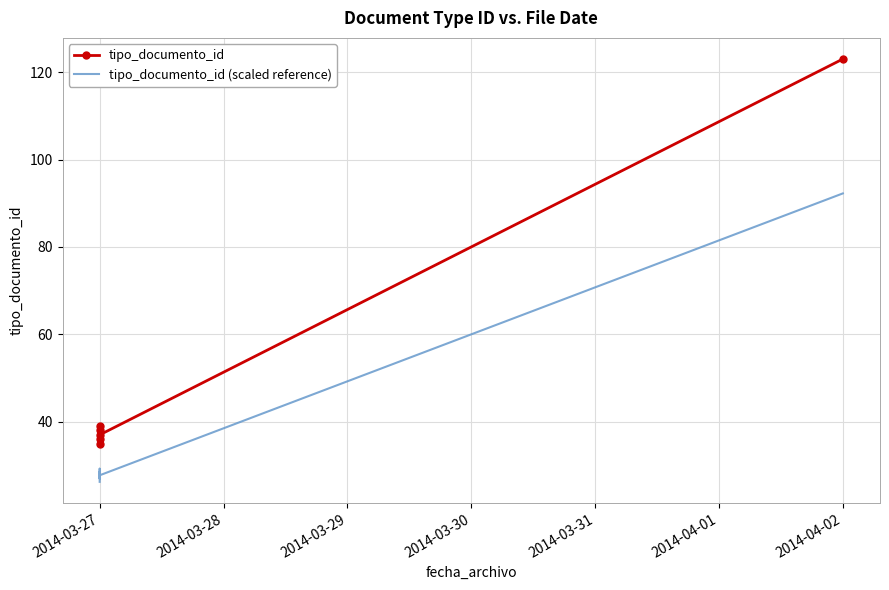

Between 2014-03-27 and 2014-04-02, which is larger?

2014-04-02